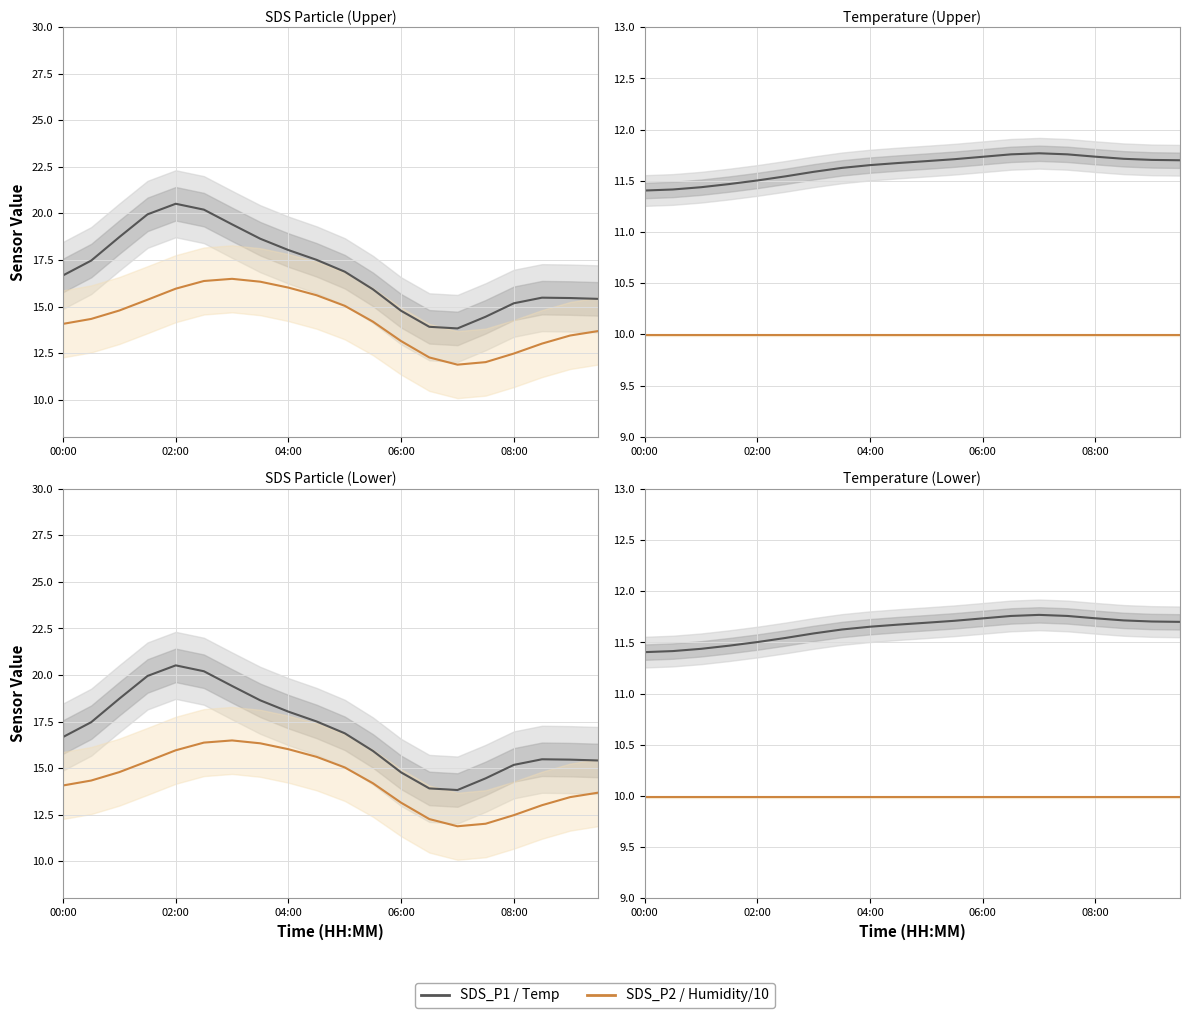

What is the average value of the Temp series?

11.6